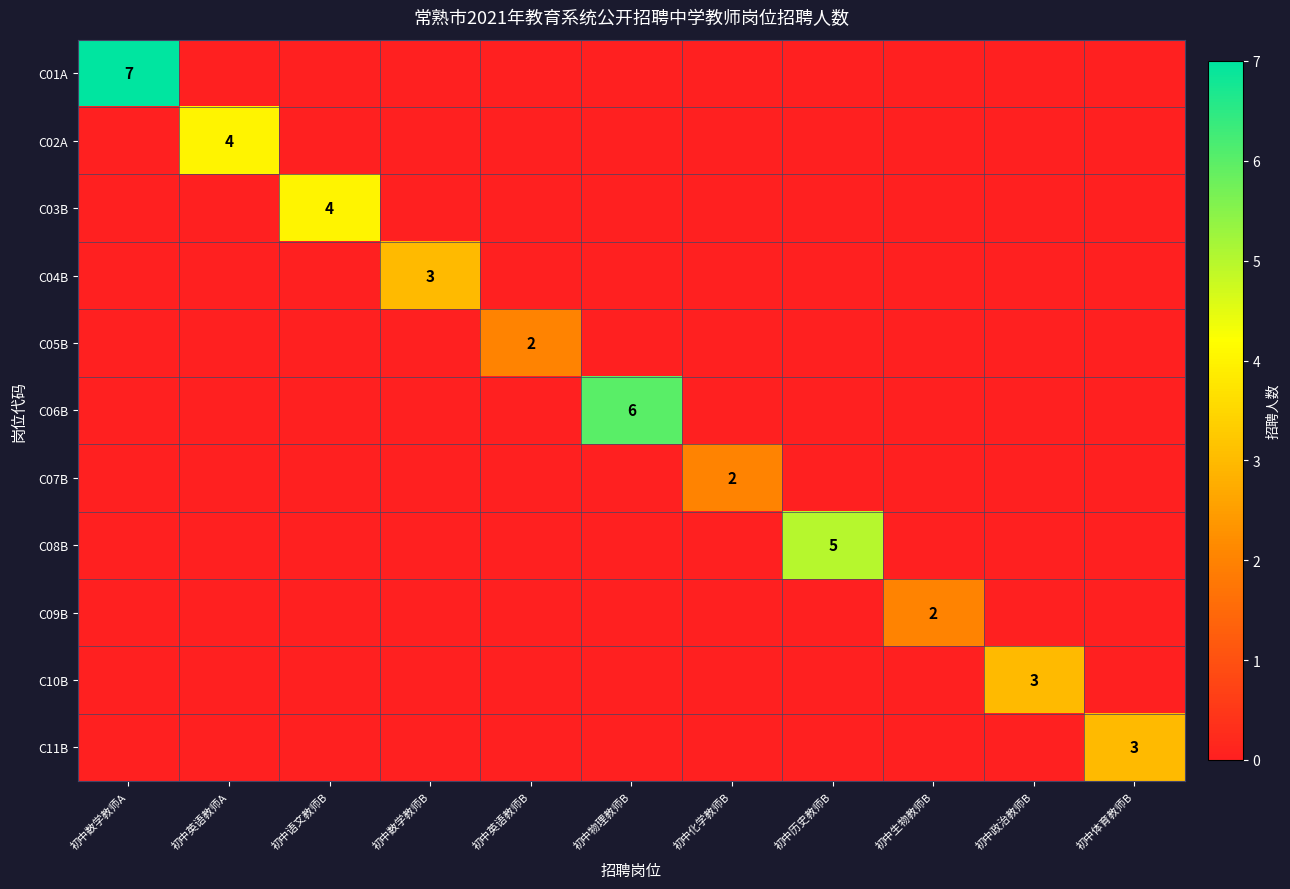

The value of C06B at 初中物理教师B is 6. True or false?

True